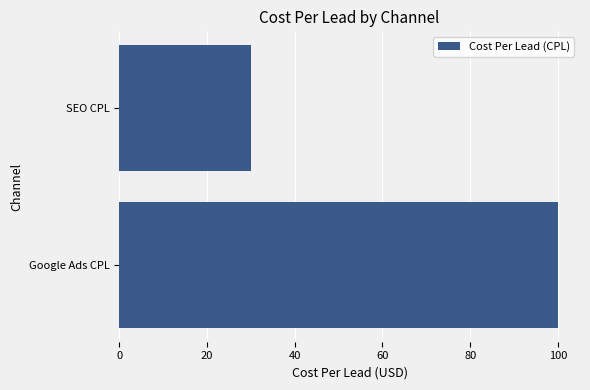

How many values are below 100?

1